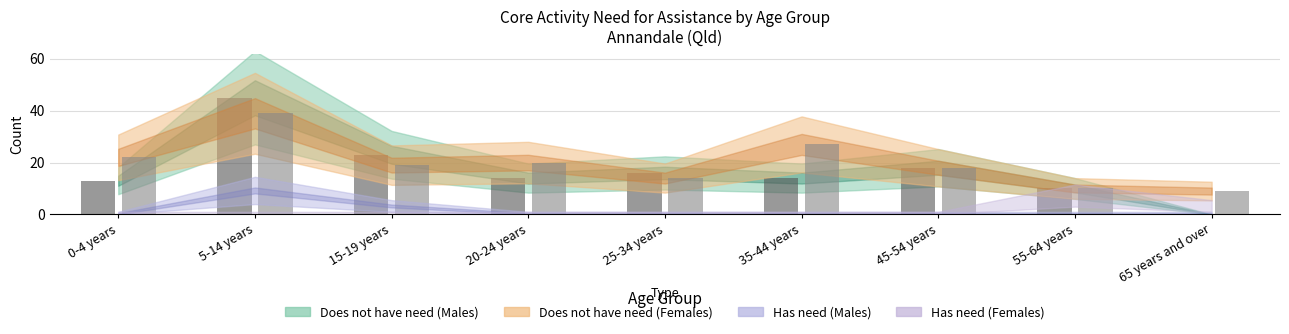

What is the label of the 2nd bar from the left?

5-14 years